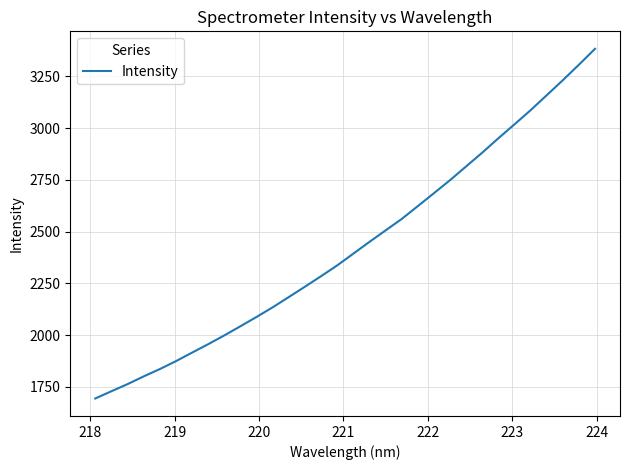

What is the smallest value displayed?

1694.5